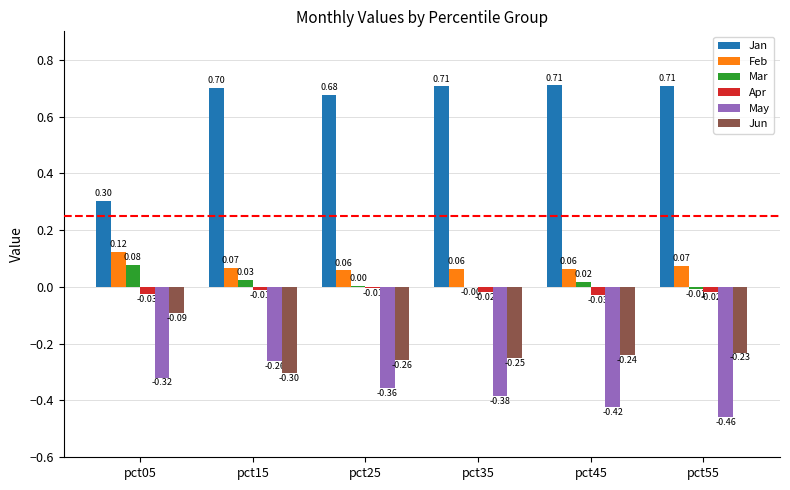

At which category is the sum across all series the highest?

pct15